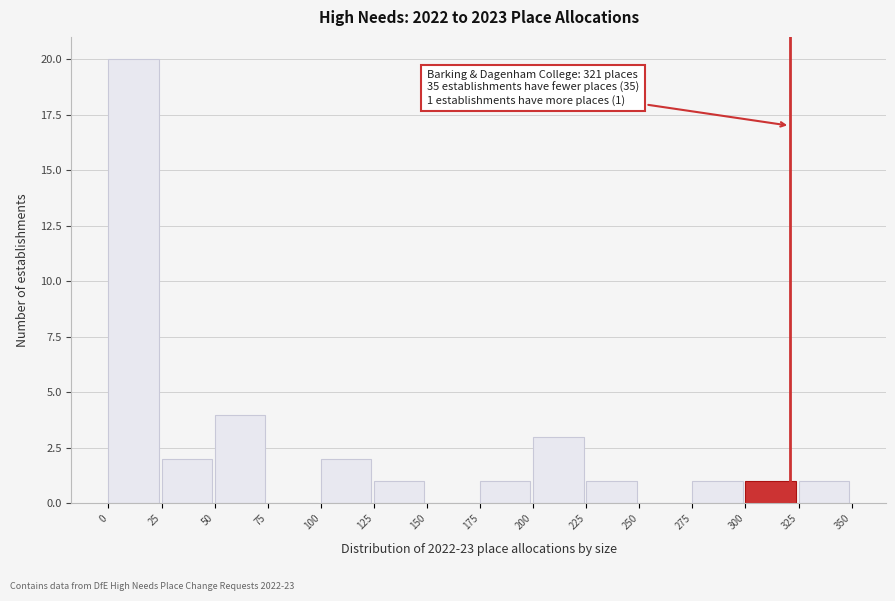

Over which range of the x-axis is the bar tallest?

0 to 25